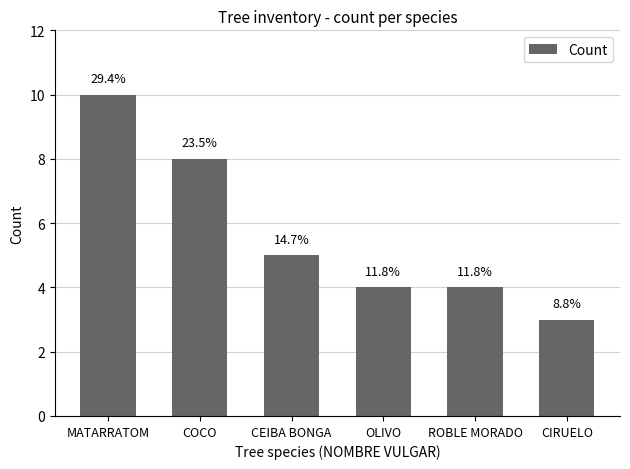

True or false: the data shows 5 at CEIBA BONGA.

True